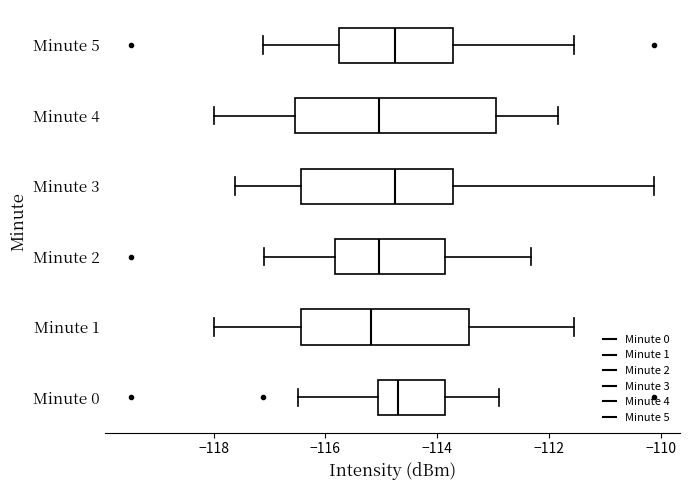

Reading bottom to top, transcribe this box plot: for each box, give where its median line is, the range the box spans, and where its two whiskers end, as read against the x-axis. The values are not printed on the chart, so give them approximately, as read against the axis.

Minute 0: median -114.6, box -115.0 to -113.8, whiskers -116.4 to -112.8
Minute 1: median -115.2, box -116.4 to -113.4, whiskers -118.0 to -111.6
Minute 2: median -115.0, box -115.8 to -113.8, whiskers -117.0 to -112.4
Minute 3: median -114.8, box -116.4 to -113.8, whiskers -117.6 to -110.2
Minute 4: median -115.0, box -116.6 to -113.0, whiskers -118.0 to -111.8
Minute 5: median -114.8, box -115.8 to -113.8, whiskers -117.2 to -111.6